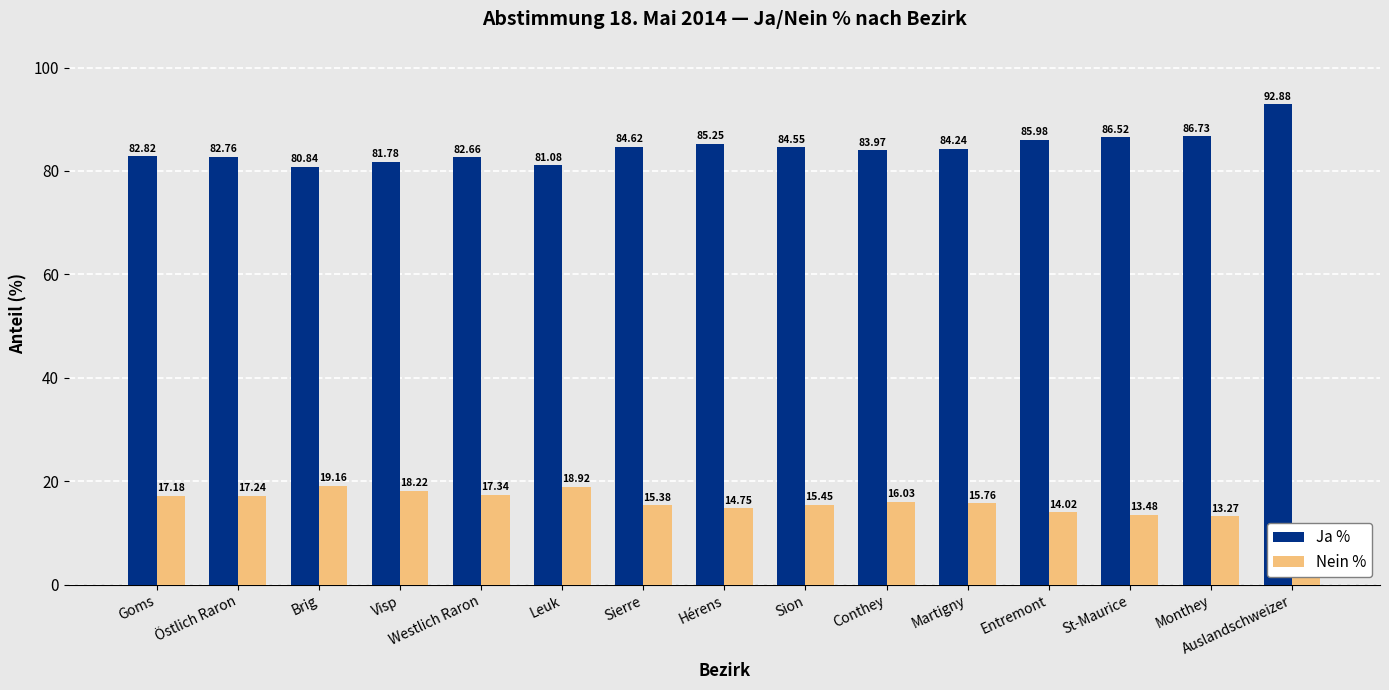

Rank the categories by Nein % value from highest to lowest.

Brig, Leuk, Visp, Westlich Raron, Östlich Raron, Goms, Conthey, Martigny, Sion, Sierre, Hérens, Entremont, St-Maurice, Monthey, Auslandschweizer